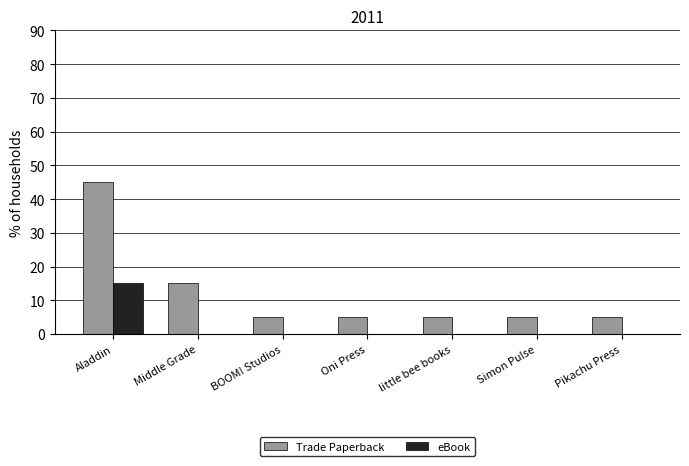

What value does the Trade Paperback series have at Aladdin, to the nearest 5?

45